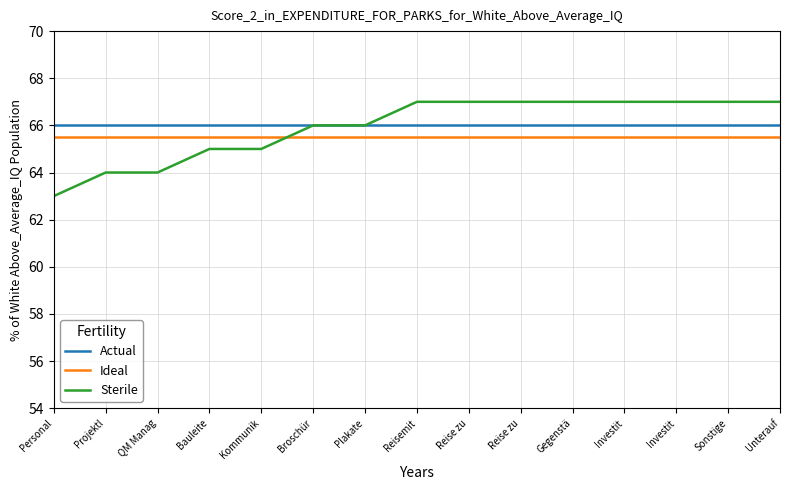

Rank the categories by Ideal value from lowest to highest.

Personal, Projektl, QM Manag, Bauleite, Kommunik, Broschür, Plakate, Reisemit, Reise zu, Reise zu, Gegenstä, Investit, Investit, Sonstige, Unterauf